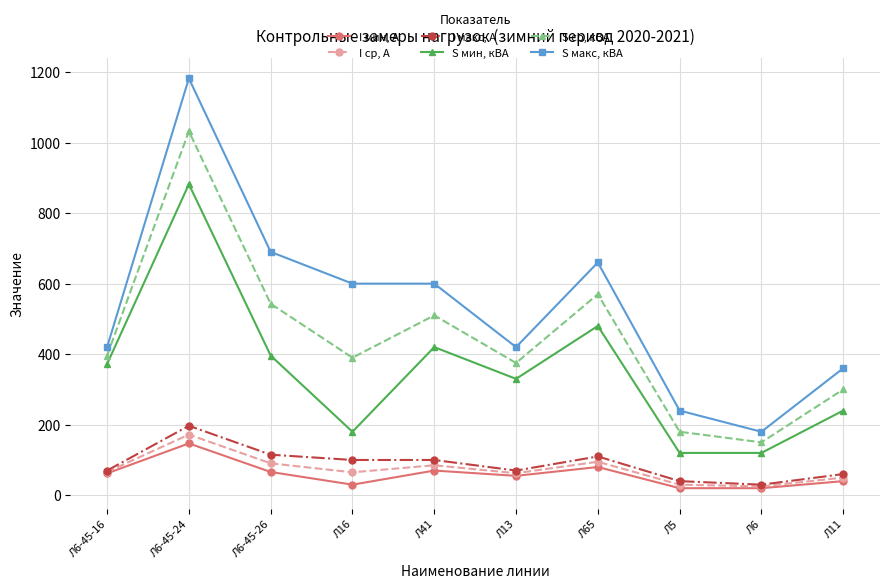

Where is the first local maximum for I ср, А?

Л6-45-24